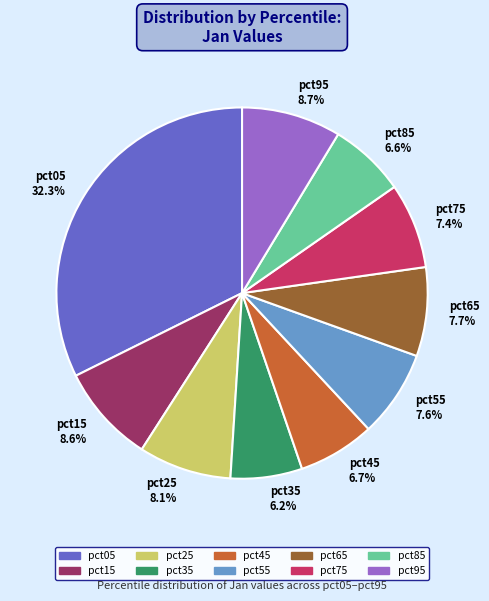

Which has a higher value, pct55 7.6% or pct15 8.6%?

pct15 8.6%